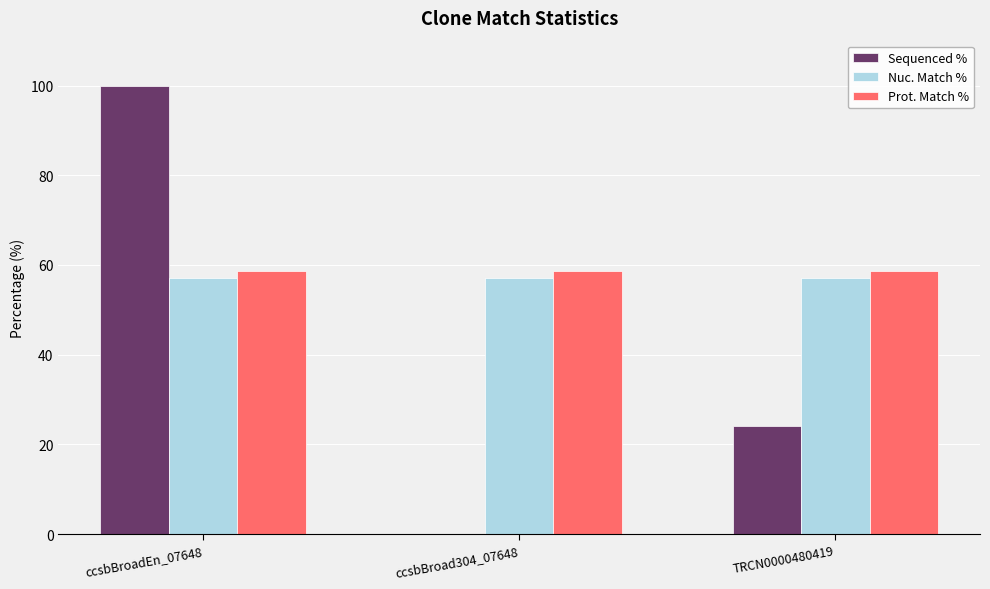

What is the sum of the Sequenced % values at ccsbBroad304_07648 and ccsbBroadEn_07648?

100.0